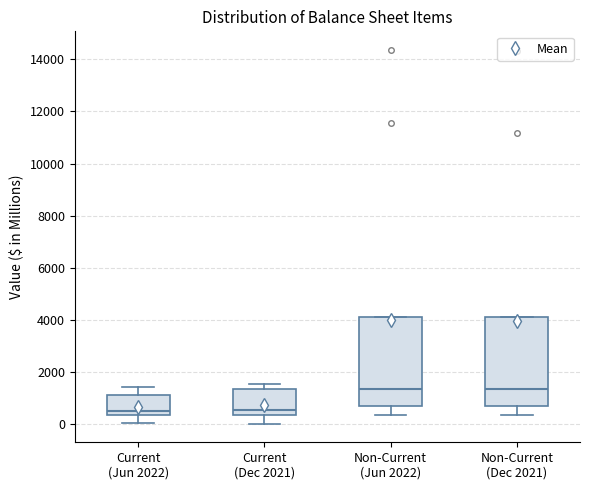

Reading left to right, transcribe this box plot: for each box, give where its median line is, the range the box spans, and where its two whiskers end, as read against the y-axis. The values are not printed on the chart, so give them approximately, as read against the axis.

Current (Jun 2022): median 600, box 400 to 1200, whiskers 0 to 1400
Current (Dec 2021): median 600, box 400 to 1400, whiskers 0 to 1600
Non-Current (Jun 2022): median 1400, box 600 to 4200, whiskers 400 to 4200
Non-Current (Dec 2021): median 1400, box 800 to 4200, whiskers 400 to 4200